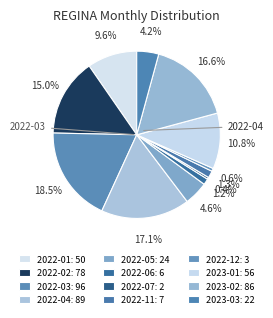

How many slices are in this pie chart?

12